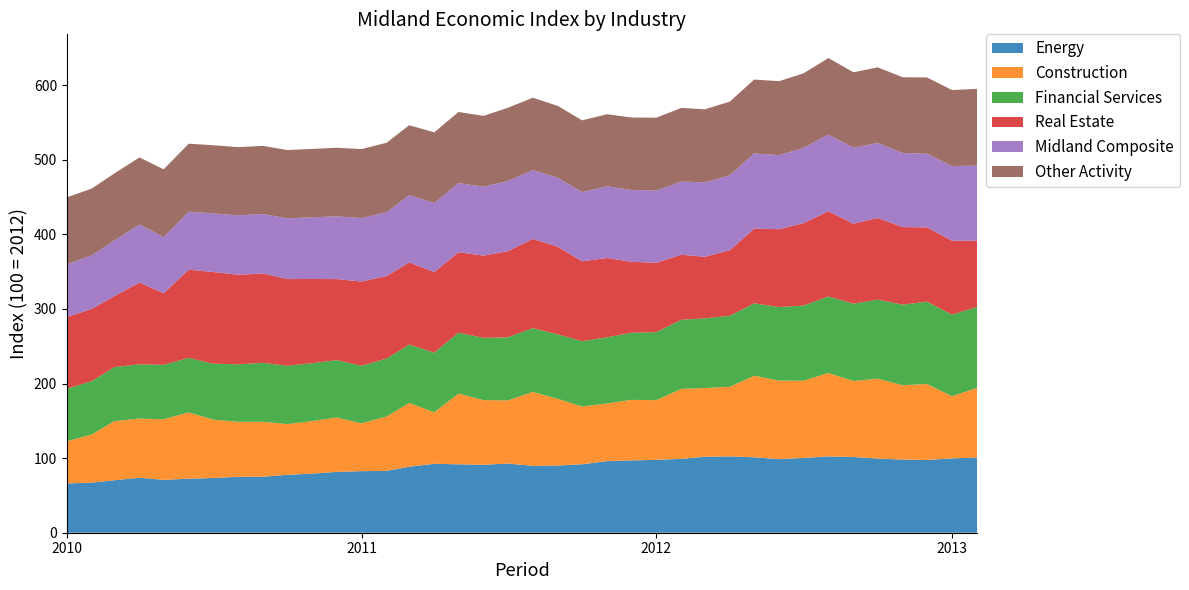

Reading left to right, list all the values displayed in this chart.

Energy: 66.1	67.2	70.4	73.7	70.9	72.5	73.3	74.9	75.1	77.6	79.3	81.5	82.6	82.9	88.5	92.4	91.7	91.1	92.8	89.6	90.1	91.8	96.0	96.9	97.8	99.0	101.9	102.3	101.2	98.7	100.3	102.3	101.5	99.4	98.1	97.5	99.7	100.7
Construction: 56.4	64.6	79.2	79.3	81.2	88.9	78.3	73.8	73.7	68.0	70.5	73.0	64.0	72.9	85.5	69.0	94.8	86.7	84.7	99.1	89.4	77.4	77.2	81.2	80.0	93.9	92.1	93.5	109.2	105.3	103.6	111.9	101.9	107.1	99.6	101.9	83.4	93.5
Financial Services: 70.5	71.5	72.4	72.8	73.0	73.2	75.0	77.0	78.9	78.3	77.6	76.9	77.3	77.7	78.3	80.0	81.5	83.5	84.6	85.5	86.5	87.5	88.8	90.0	91.2	92.7	93.4	95.2	97.2	98.6	100.7	102.5	103.8	106.0	108.1	110.4	109.3	108.5
Real Estate: 96.0	96.8	95.2	109.6	96.0	118.2	122.9	120.1	119.8	116.2	112.9	108.6	113.0	110.6	110.1	108.1	108.0	110.2	115.4	119.6	117.5	107.2	106.3	95.2	93.0	87.2	82.5	87.9	100.1	104.4	110.5	114.2	107.2	109.4	104.0	99.6	99.0	89.0
Midland Composite: 70.8	71.9	74.6	77.9	75.3	77.8	78.5	79.6	79.8	81.5	82.6	84.1	85.1	85.5	90.2	92.6	92.7	92.4	94.2	92.4	92.5	92.8	96.1	96.3	97.0	98.2	99.8	100.6	100.9	99.3	100.8	103.0	101.8	100.6	99.3	98.9	100.2	100.6
Other Activity: 89.8	89.4	89.9	89.8	90.9	91.1	91.5	91.5	91.4	91.5	91.7	92.0	92.5	93.2	93.7	94.8	95.3	94.9	98.0	97.0	96.4	96.2	96.7	97.1	97.6	98.8	97.9	98.7	99.0	99.2	100.0	102.5	101.1	101.4	101.6	102.2	101.9	102.8